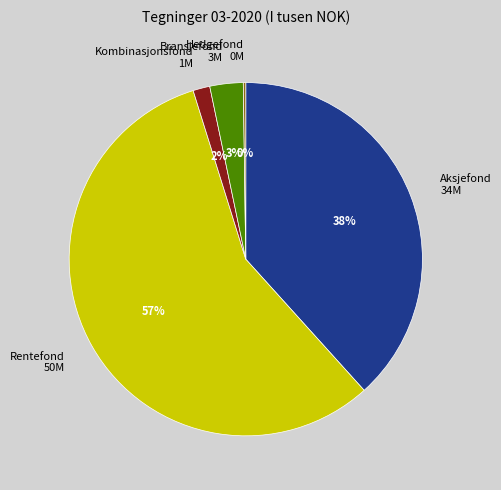

Combined, do Aksjefond 34M and Kombinasjonsfond 1M account for over 50%?

No